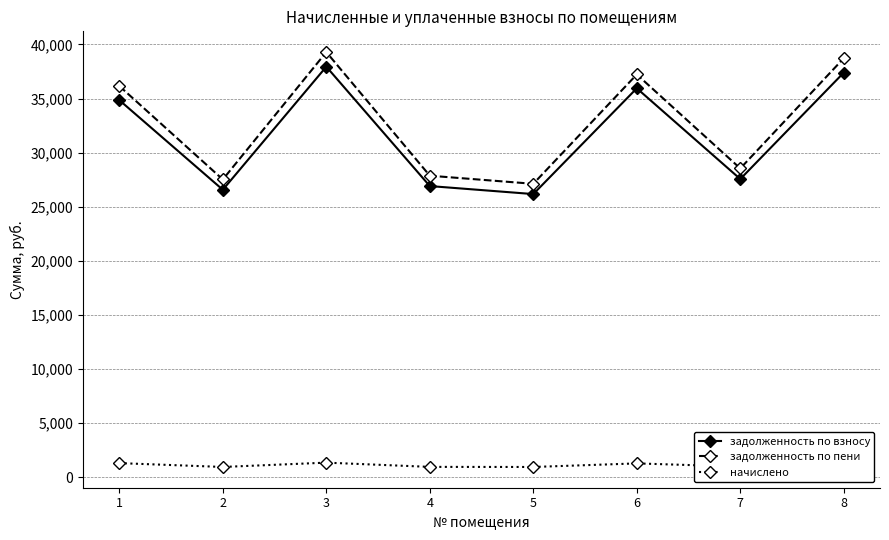

What is the sum of all задолженность по взносу values?

253374.3